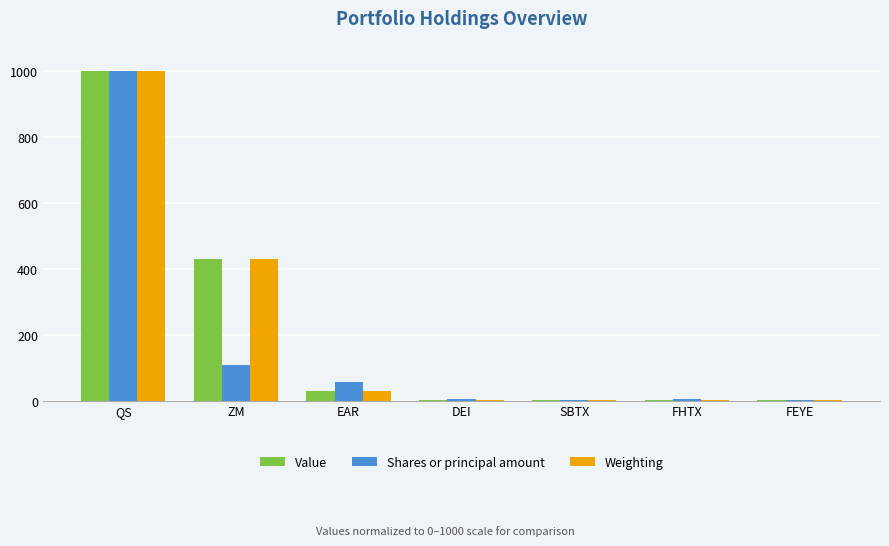

What is the total value across all series at FHTX?

5.9